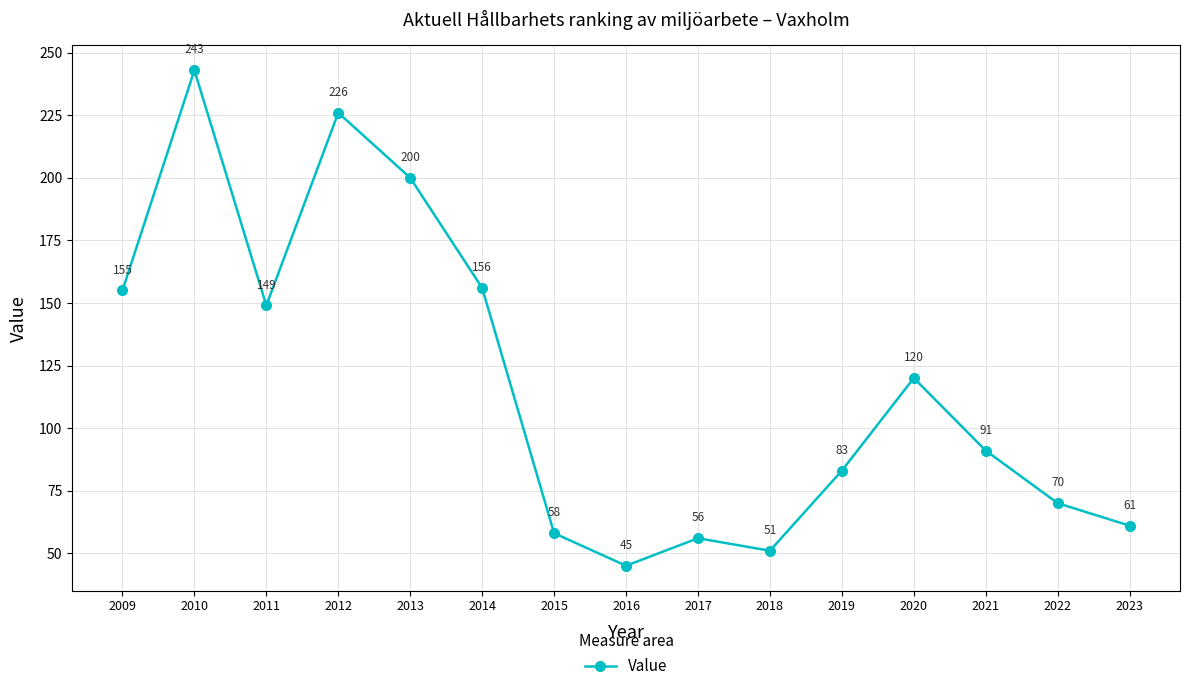

What is the difference between the maximum and minimum values?

198